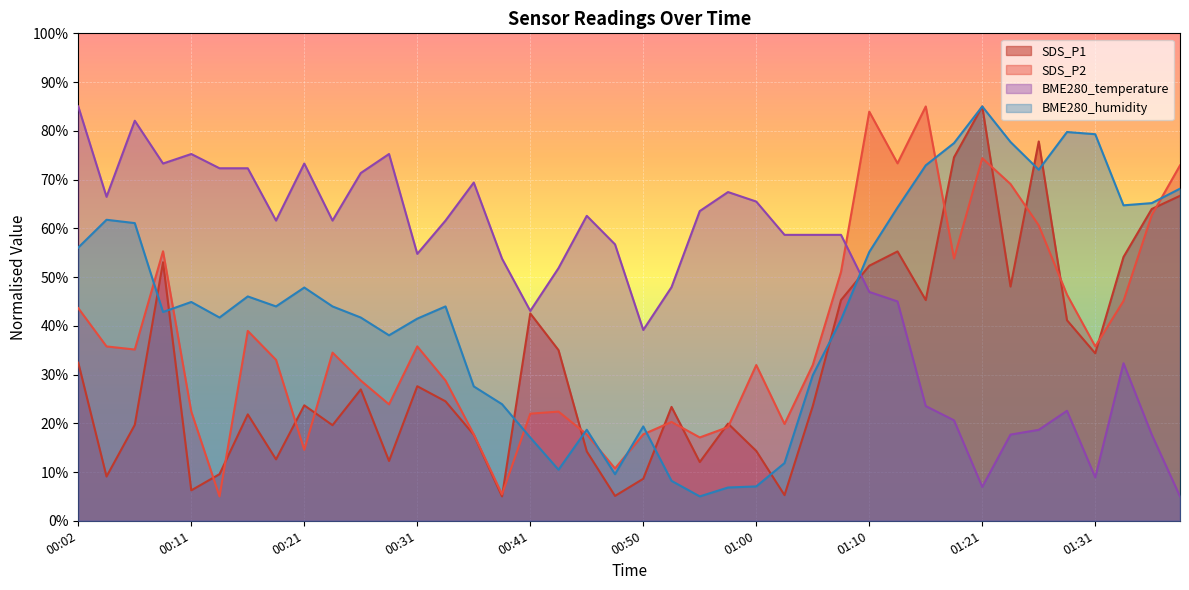

What is the lowest value of the SDS_P1 series?

5.0